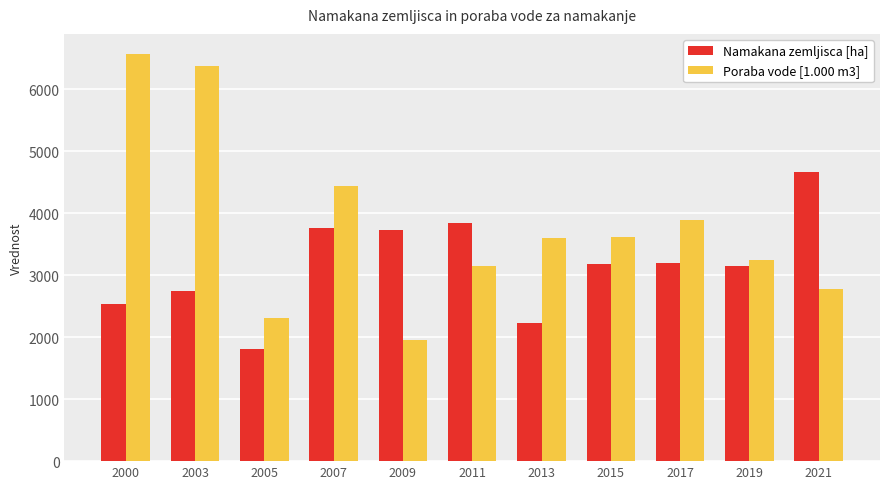

How many series are shown in this chart?

2